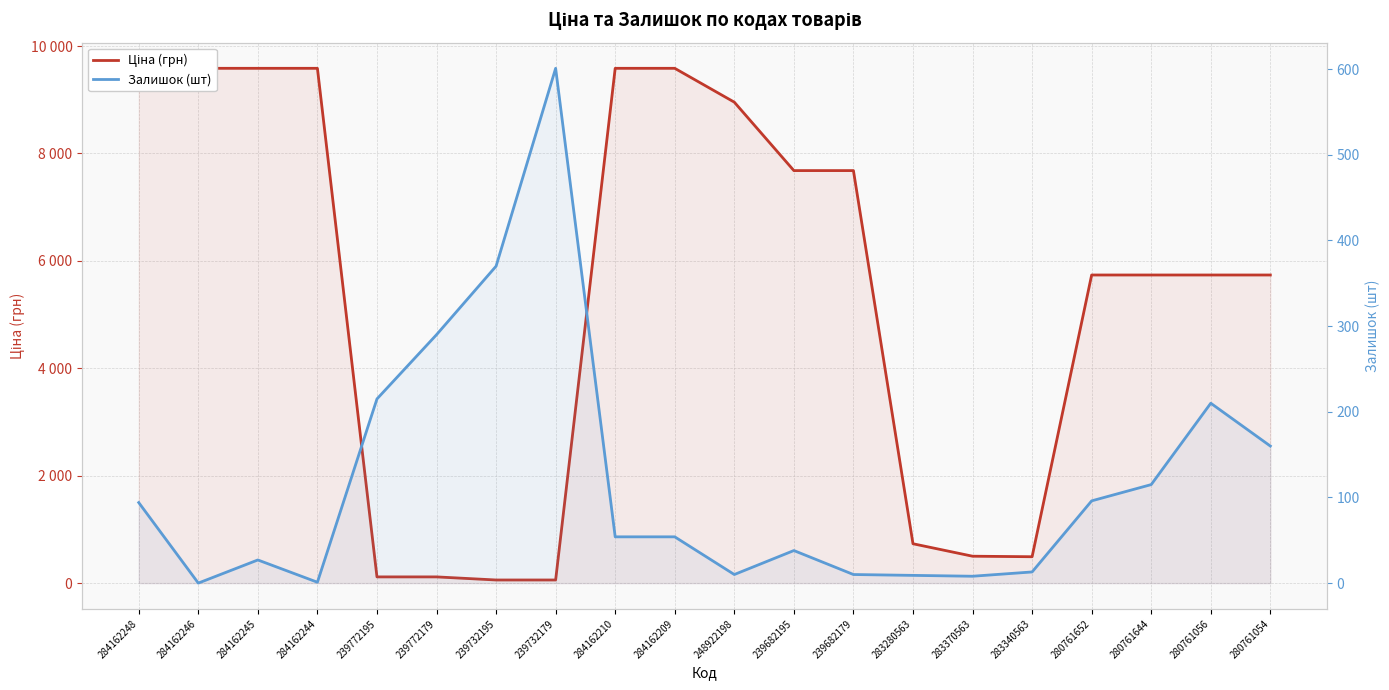

What is the label of the 10th point from the right?

248922198